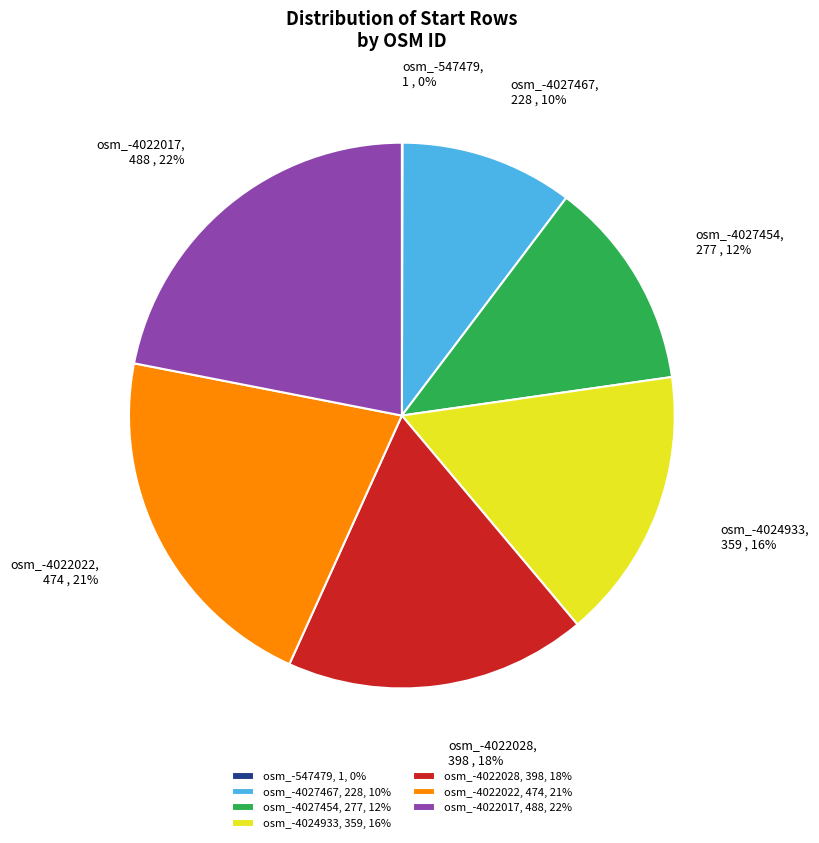

Is the sum of osm_-4022022 and osm_-4027467 greater than half?

No